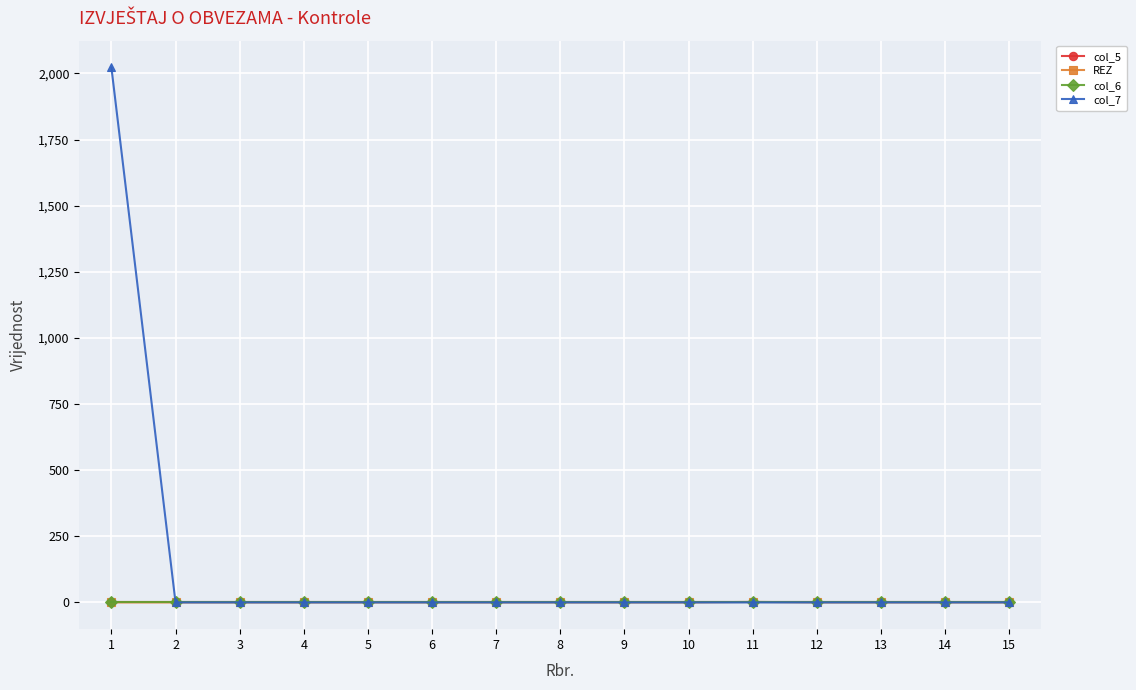

True or false: col_5 and REZ cross at least once.

False